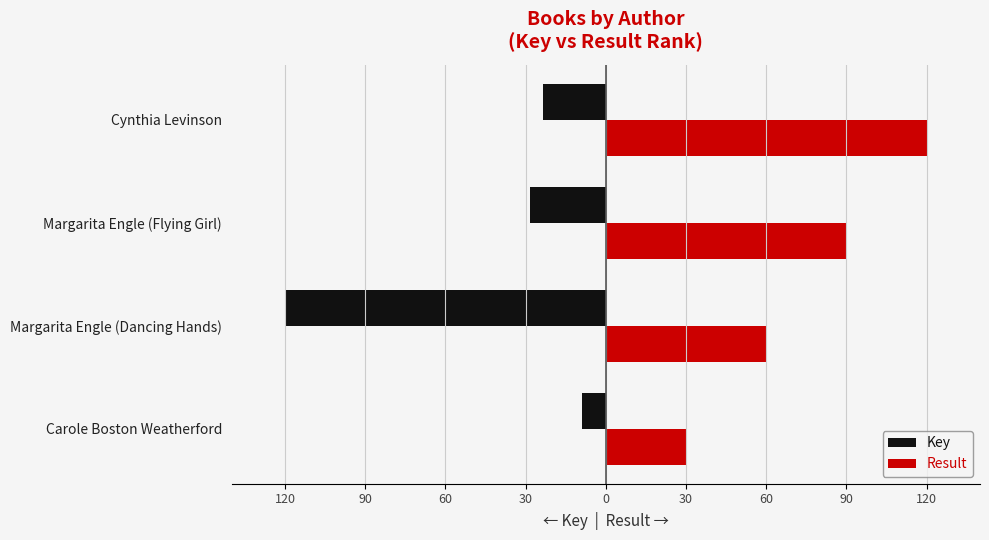

What are all the series names shown in the legend?

Key, Result